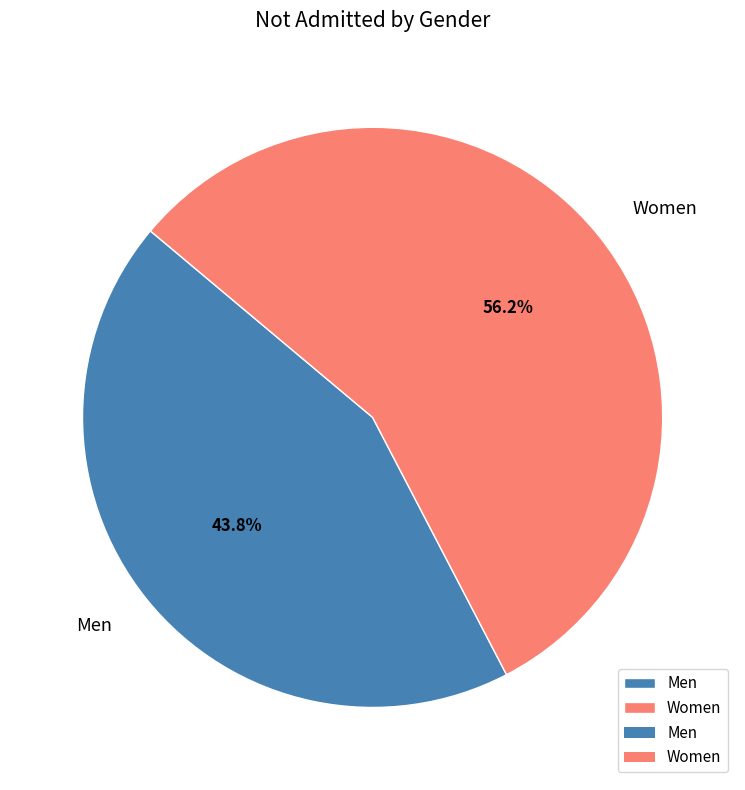

Does any single category account for the majority?

Yes